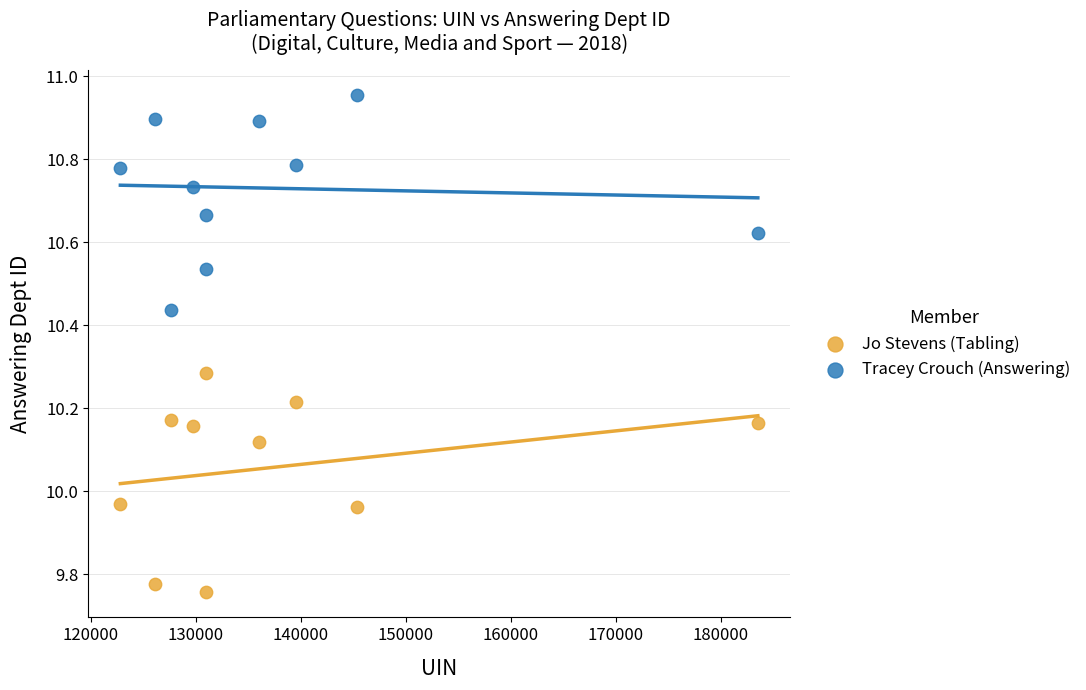

Which series has the largest Y range (max minus min)?

Jo Stevens (Tabling)